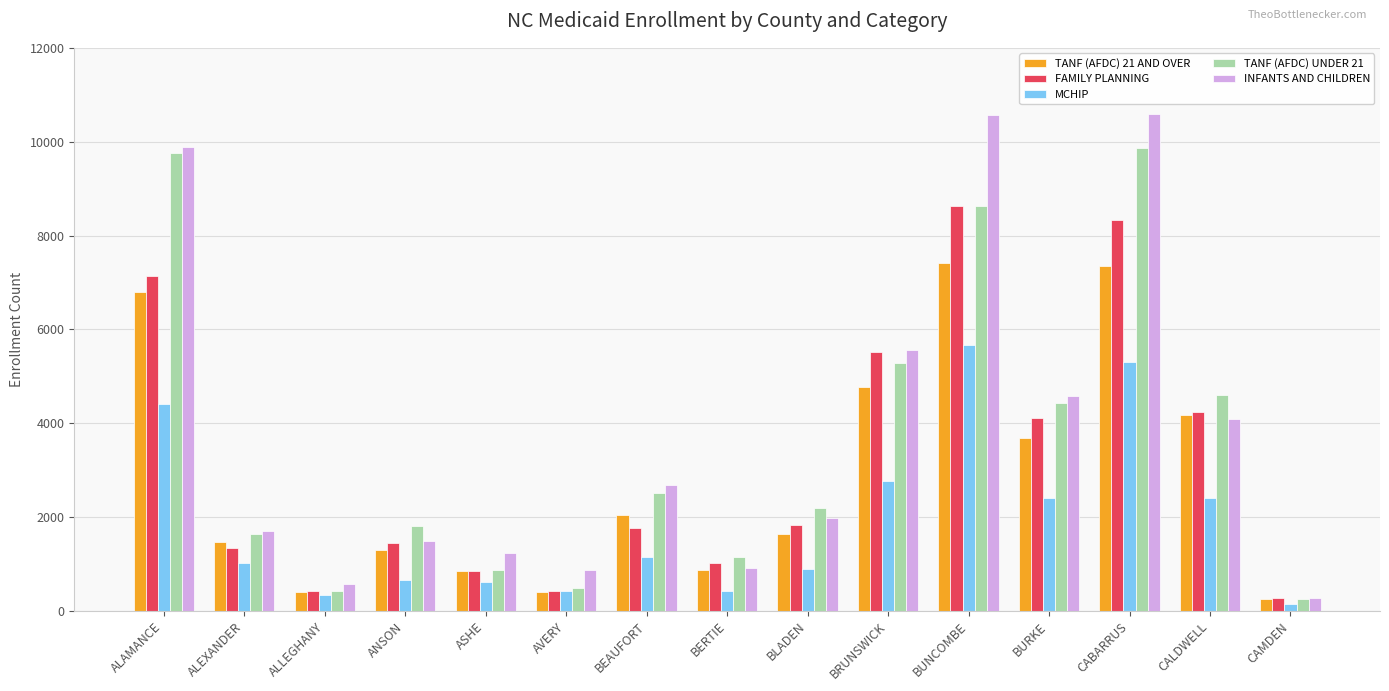

What is the average value of the TANF (AFDC) UNDER 21 series?

3595